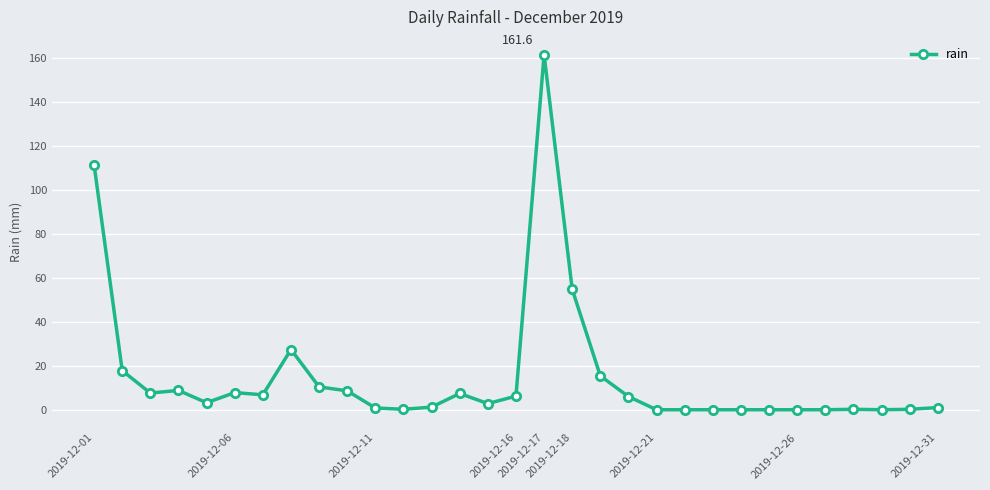

How many lines are shown in the chart?

1